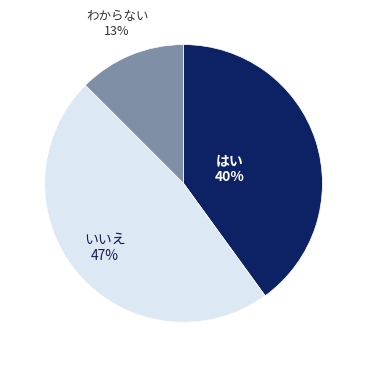

Is there a majority slice in this chart?

No